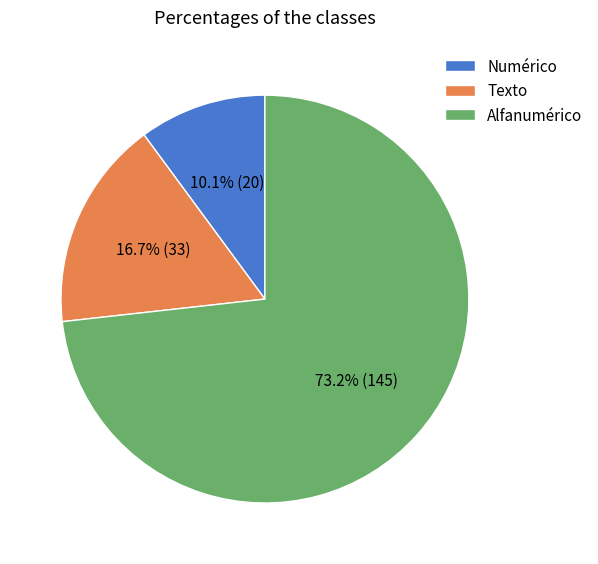

What is the largest slice in the pie chart?

Alfanumérico